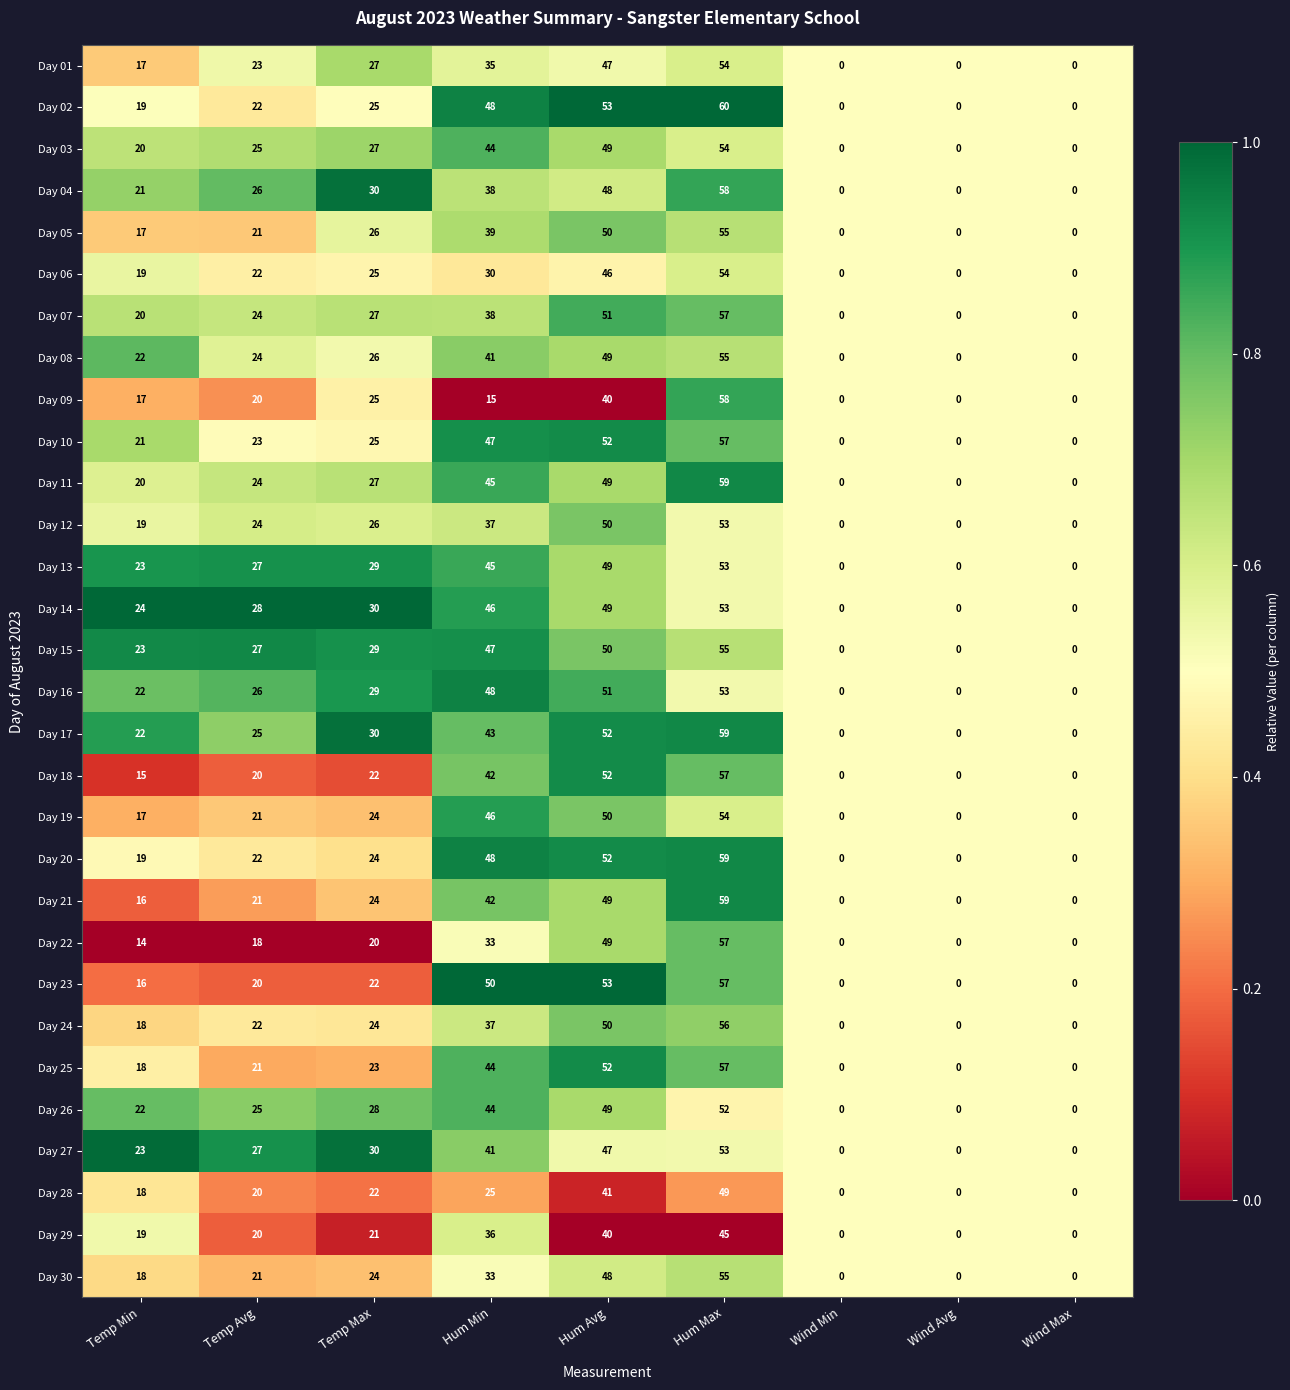

Which category has the highest value in the Day 09 series?

Hum Max